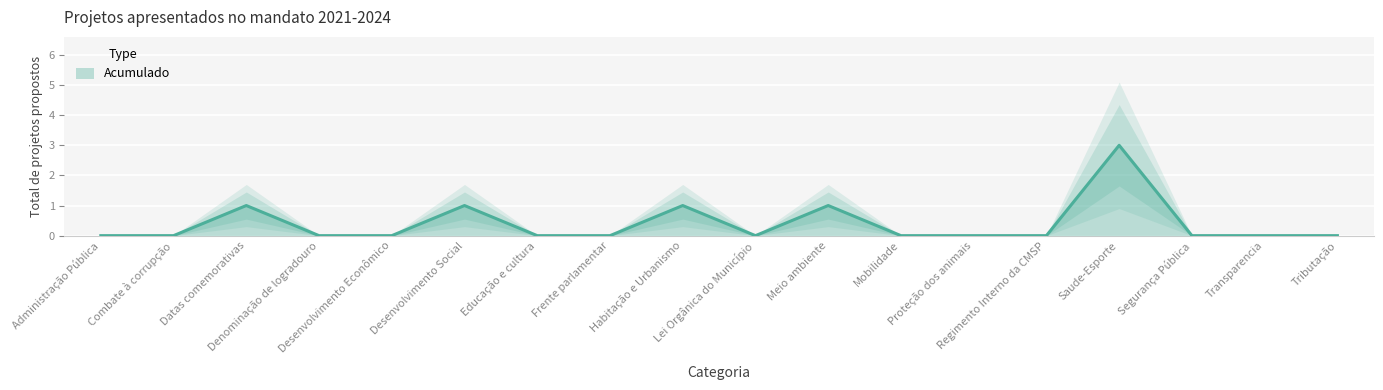

What is the sum of all values?

7